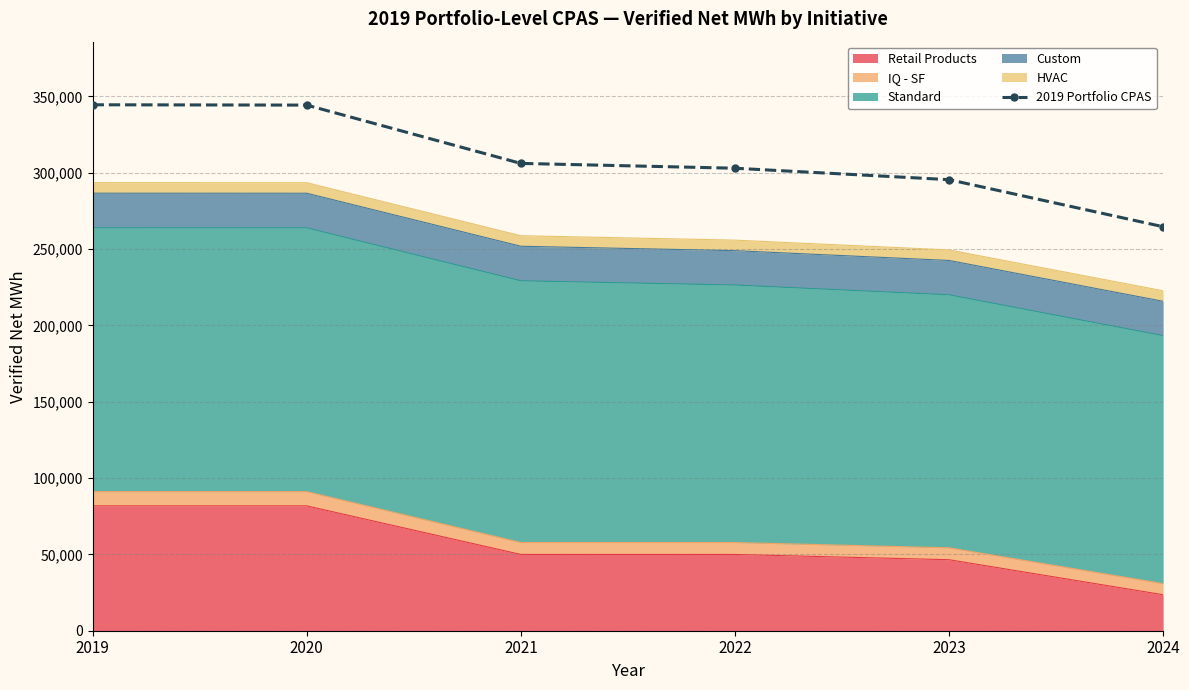

True or false: there are more than 0 points higher than both neighbors.

False